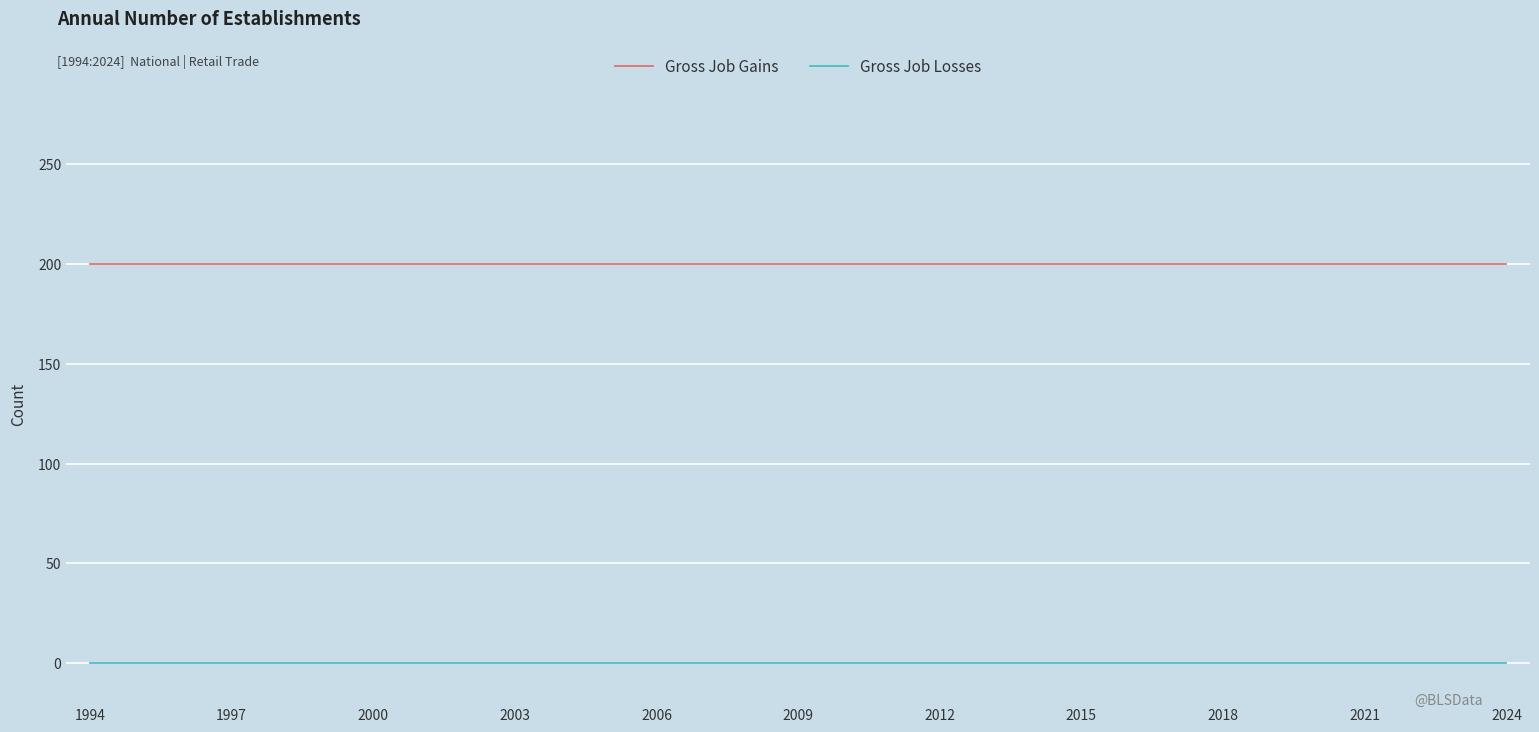

How many lines are shown in the chart?

2